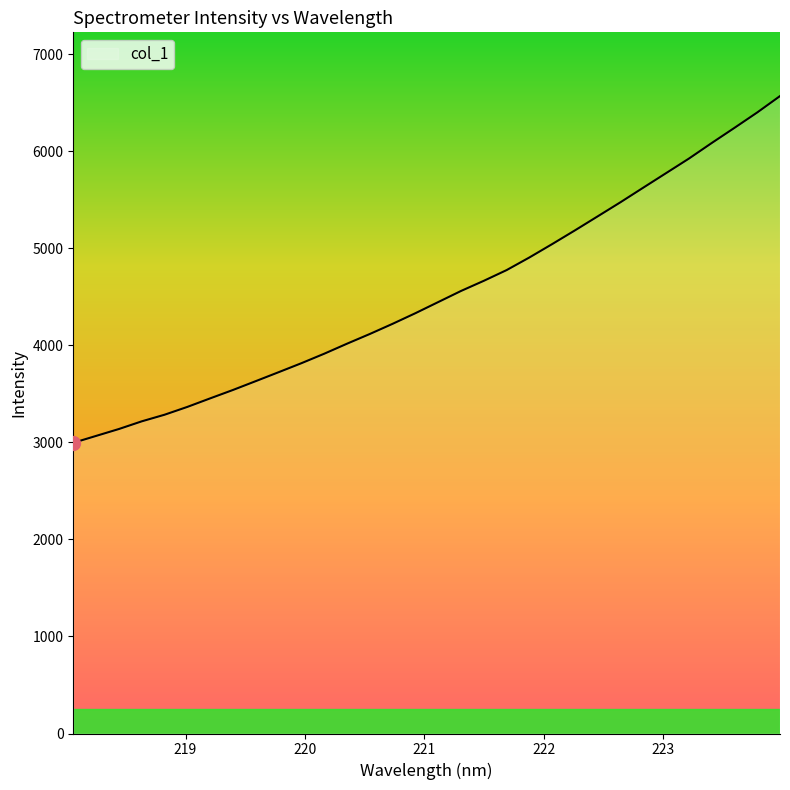

What is the greatest value displayed?

6568.1